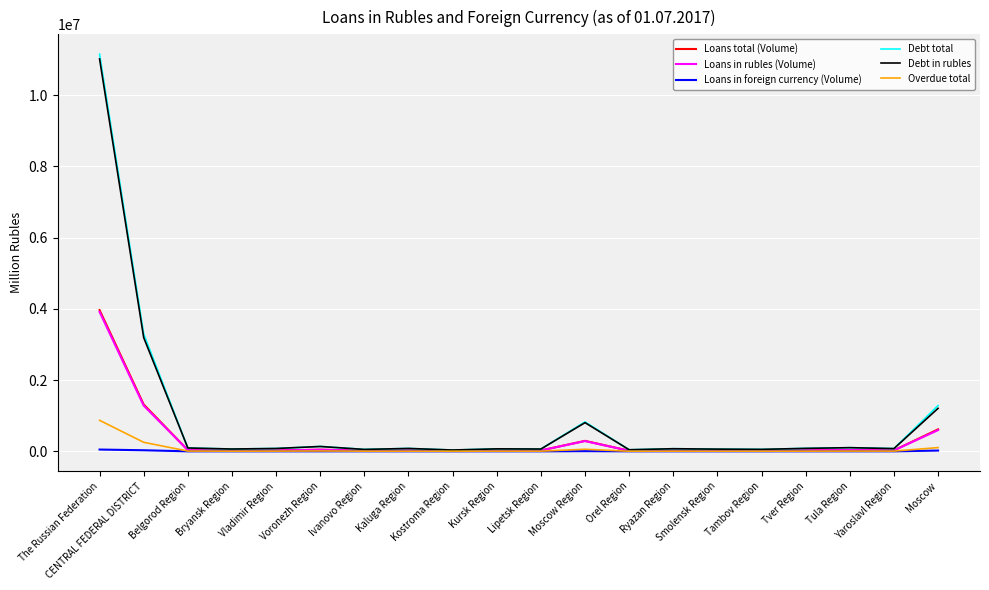

What is the greatest value displayed?

11151067